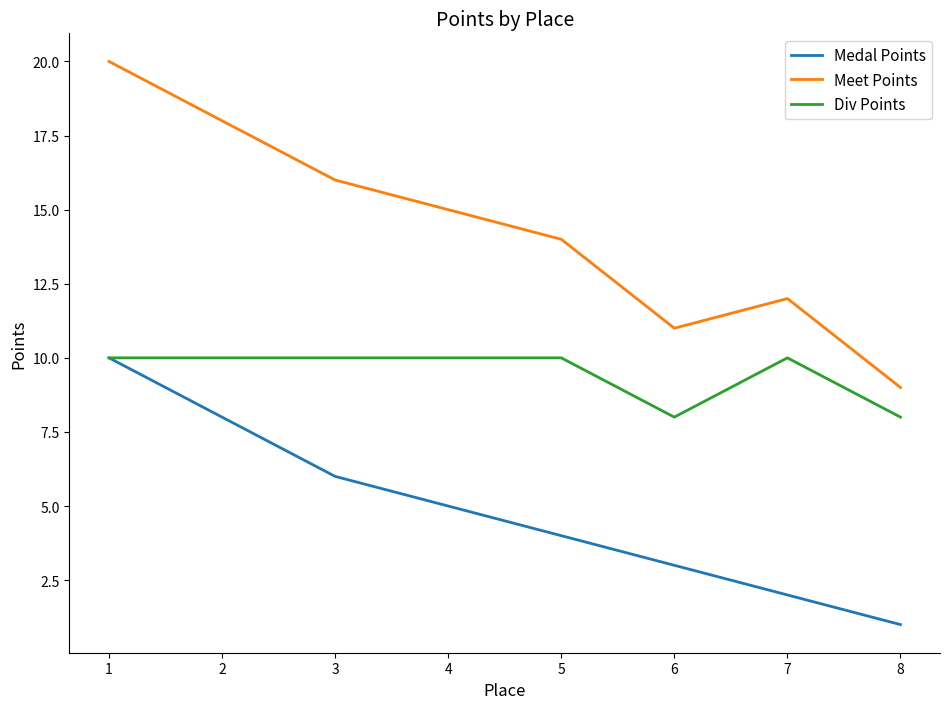

True or false: Div Points and Meet Points intersect in this chart.

False